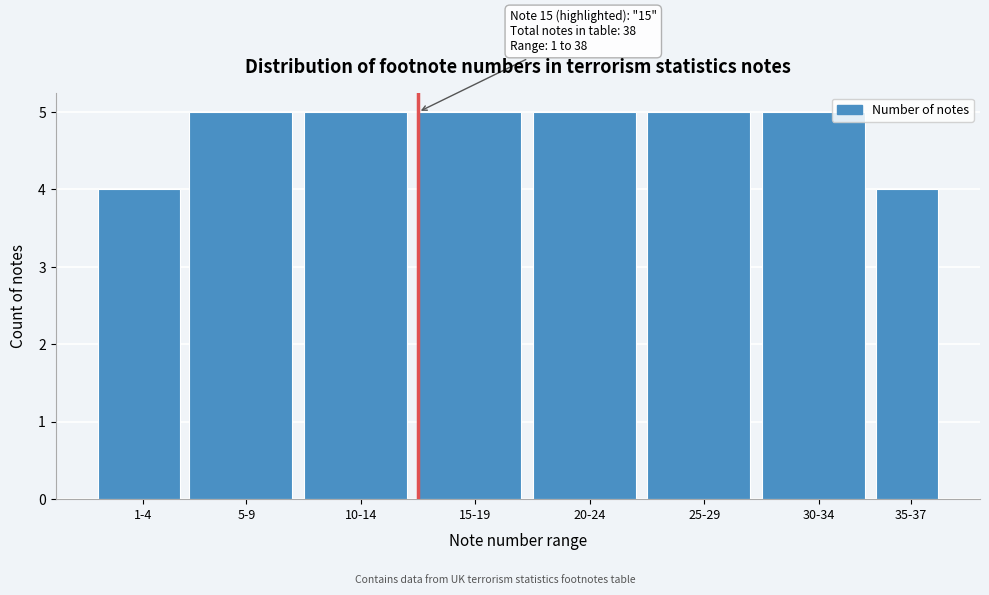

Reading right to left, transcribe all the data shown in this chart.

4	5	5	5	5	5	5	4